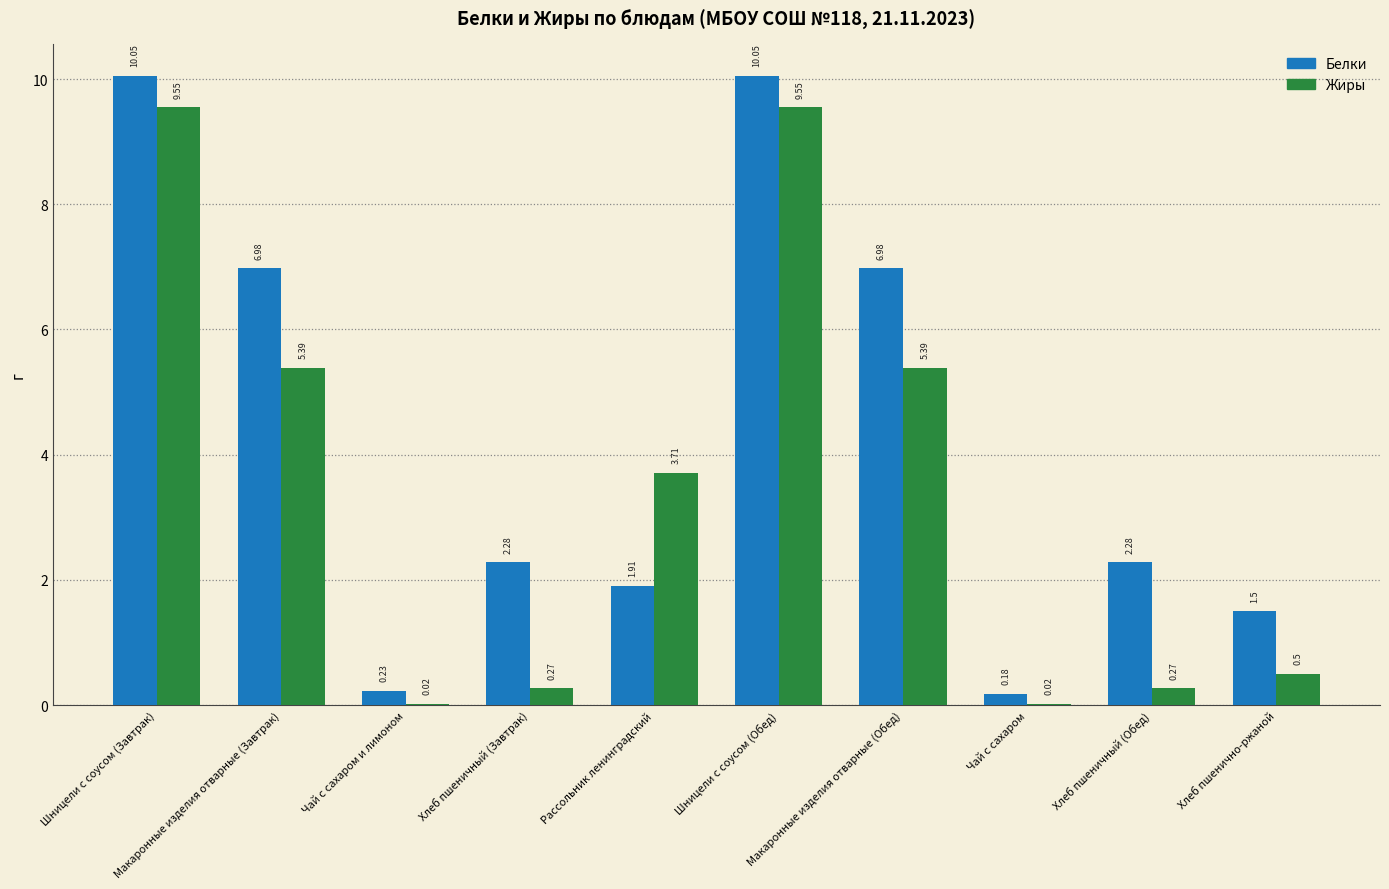

Which series has the largest total across all categories?

Белки